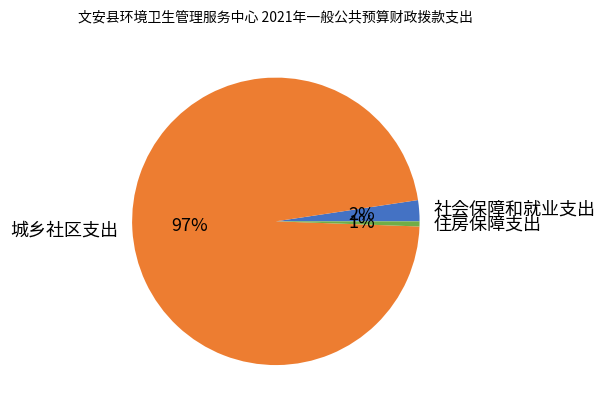

Which has a higher value, 城乡社区支出 or 住房保障支出?

城乡社区支出